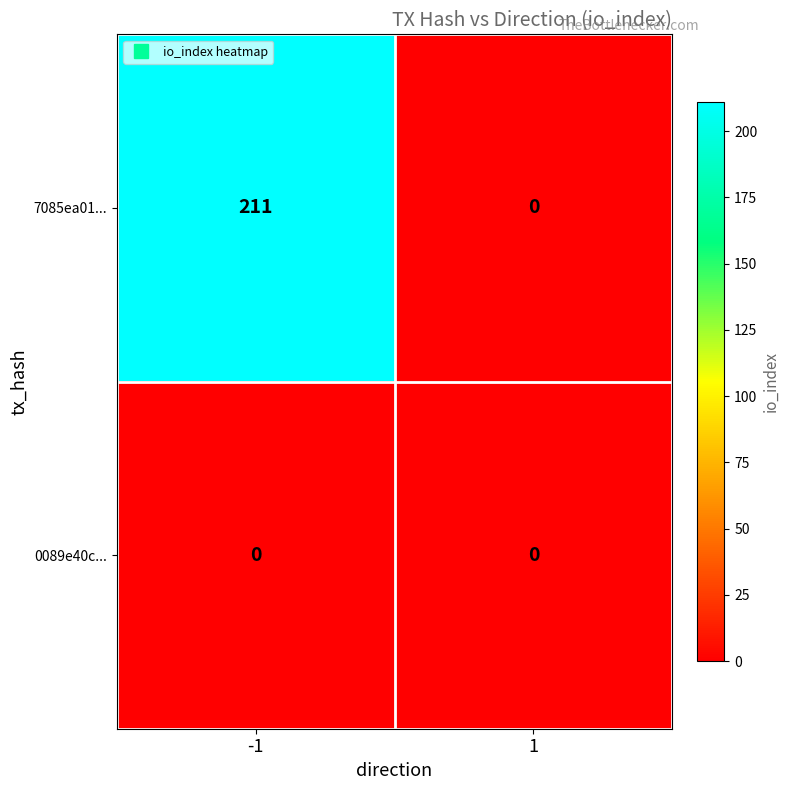

Reading left to right, extract all data points from this chart.

7085ea01...: 211	0
0089e40c...: 0	0